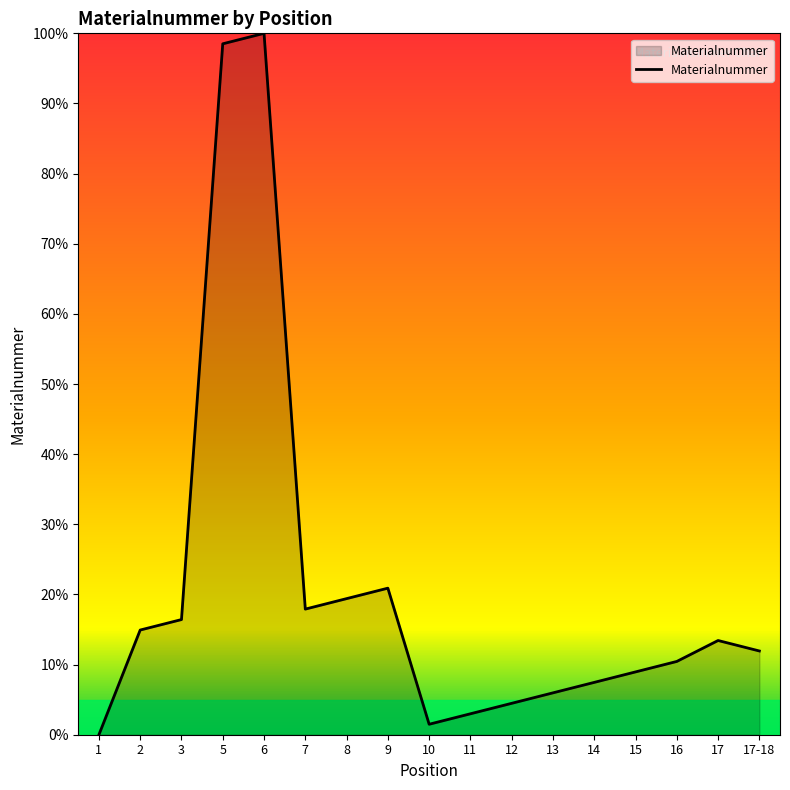

Does the chart display data point markers on the line(s)?

No